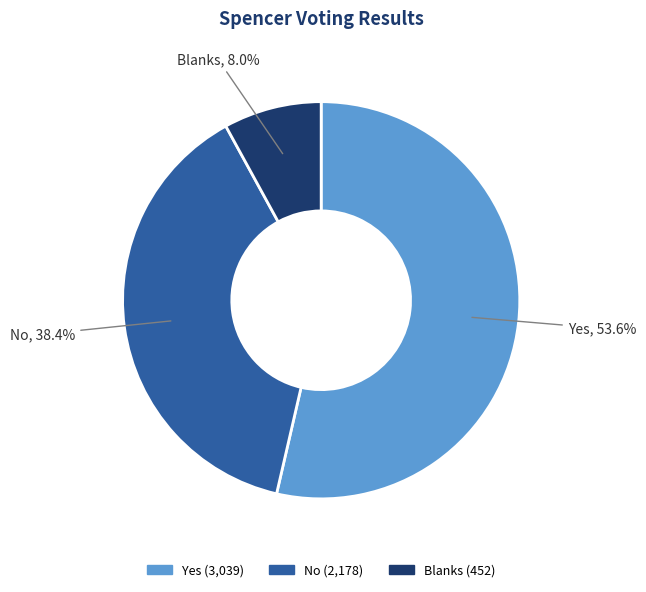

Is Blanks the majority of the pie?

No